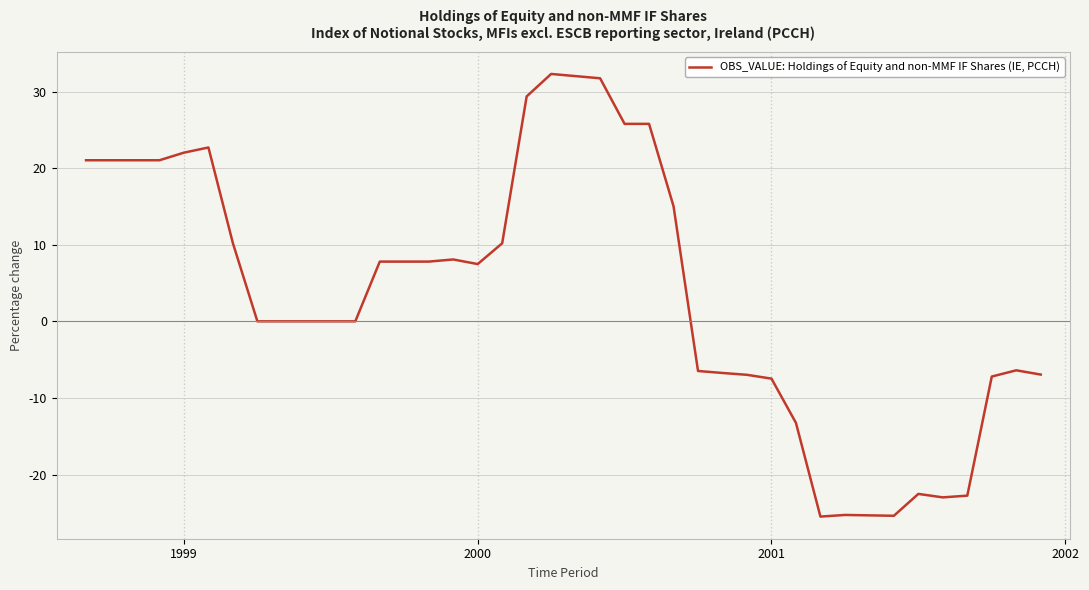

What is the minimum value shown in the chart?

-25.5